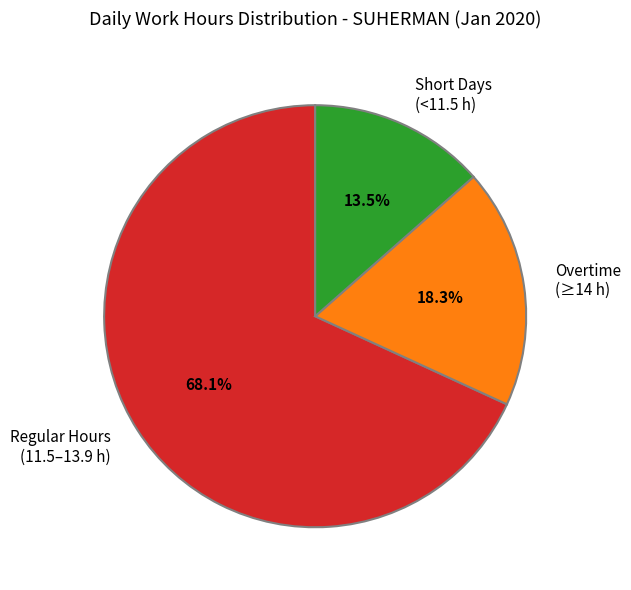

What is the ratio of the value at Short Days (<11.5 h) to the value at Overtime (≥14 h)?

0.7